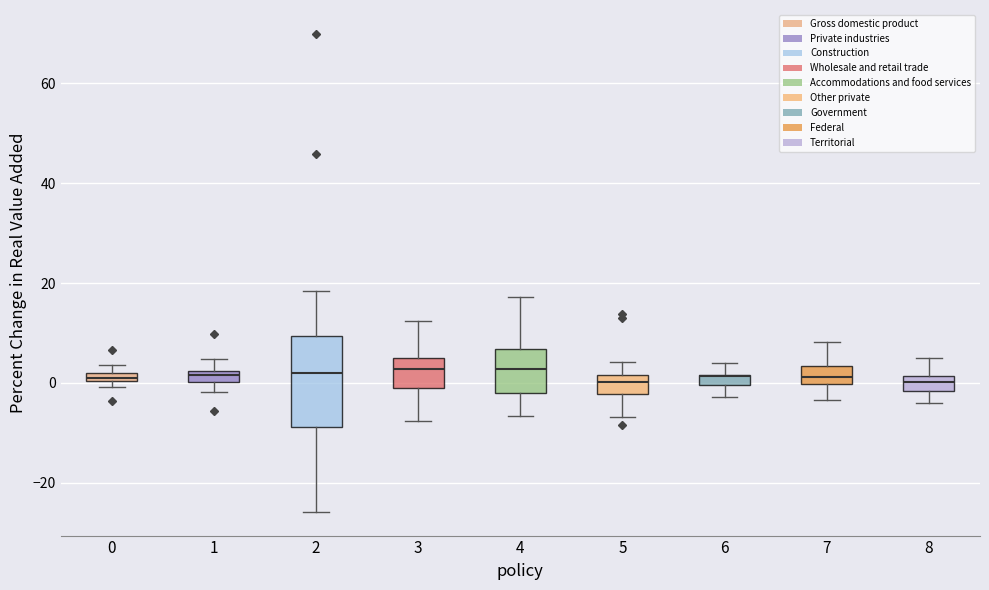

Which box is the tallest, from its lower edge to its upper edge?

2